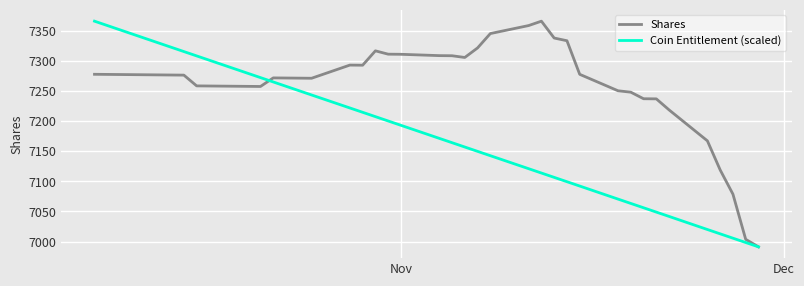

Rank the series by their average value, from highest to lowest.

Shares, Coin Entitlement (scaled)